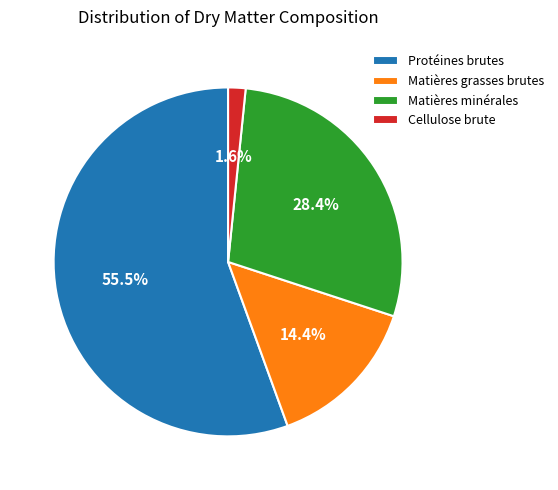

To the nearest percent, what is the combined percentage of Matières grasses brutes and Protéines brutes?

70%